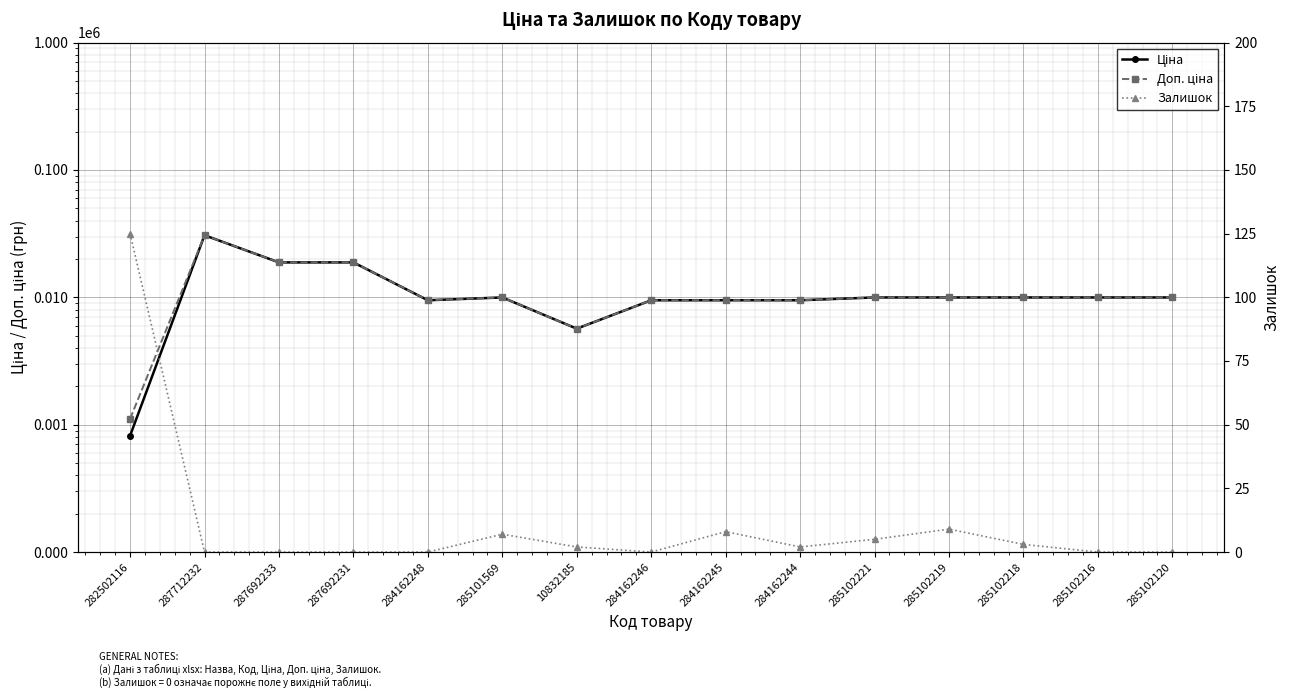

True or false: Залишок and Доп. ціна cross at least once.

False